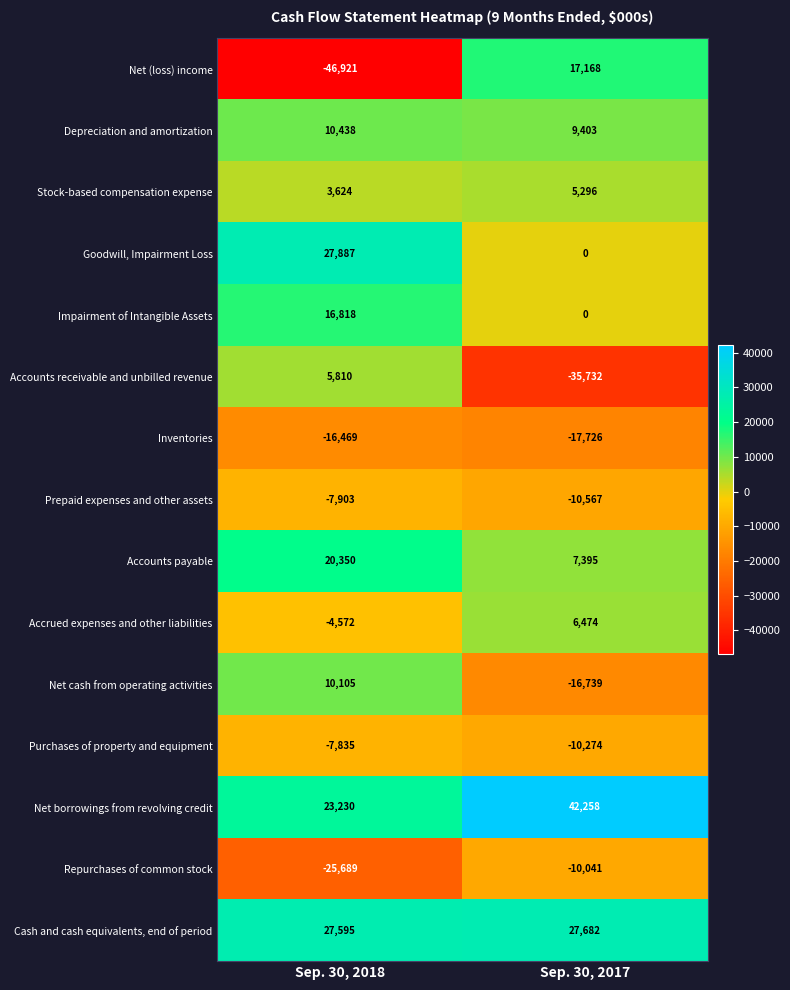

What is the sum of the Impairment of Intangible Assets values at Sep. 30, 2017 and Sep. 30, 2018?

16818